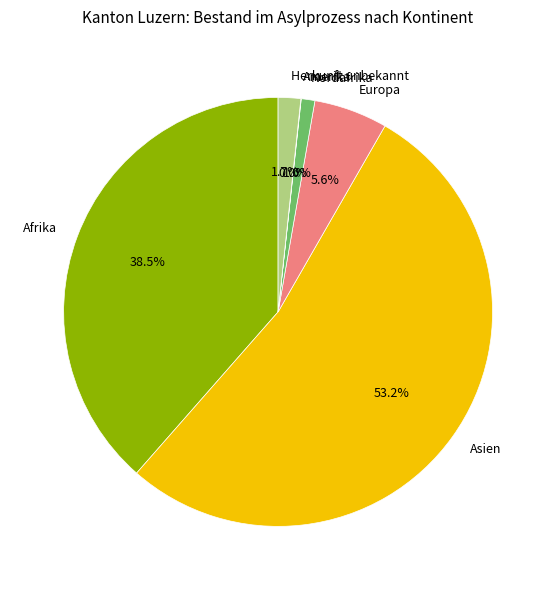

True or false: Herkunft unbekannt accounts for 2% of the total.

True